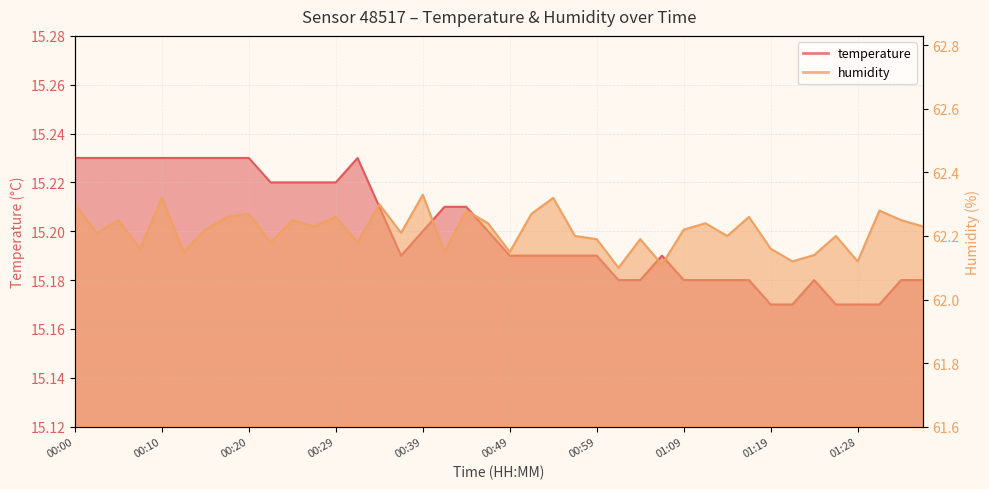

Which series has the widest spread of values?

humidity